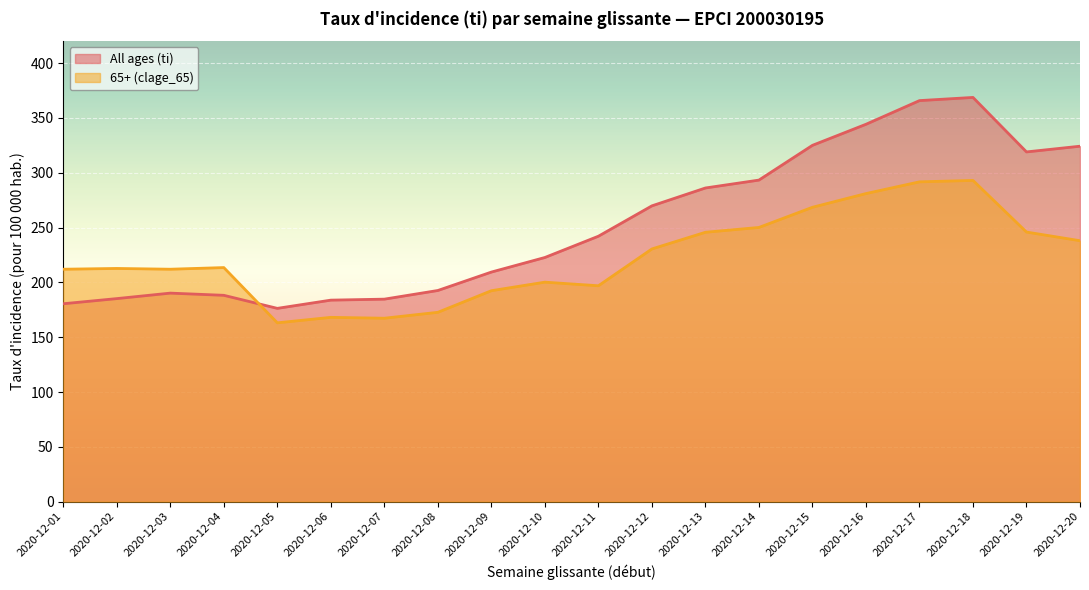

At which category does 65+ (clage_65) reach its first local peak?

2020-12-02